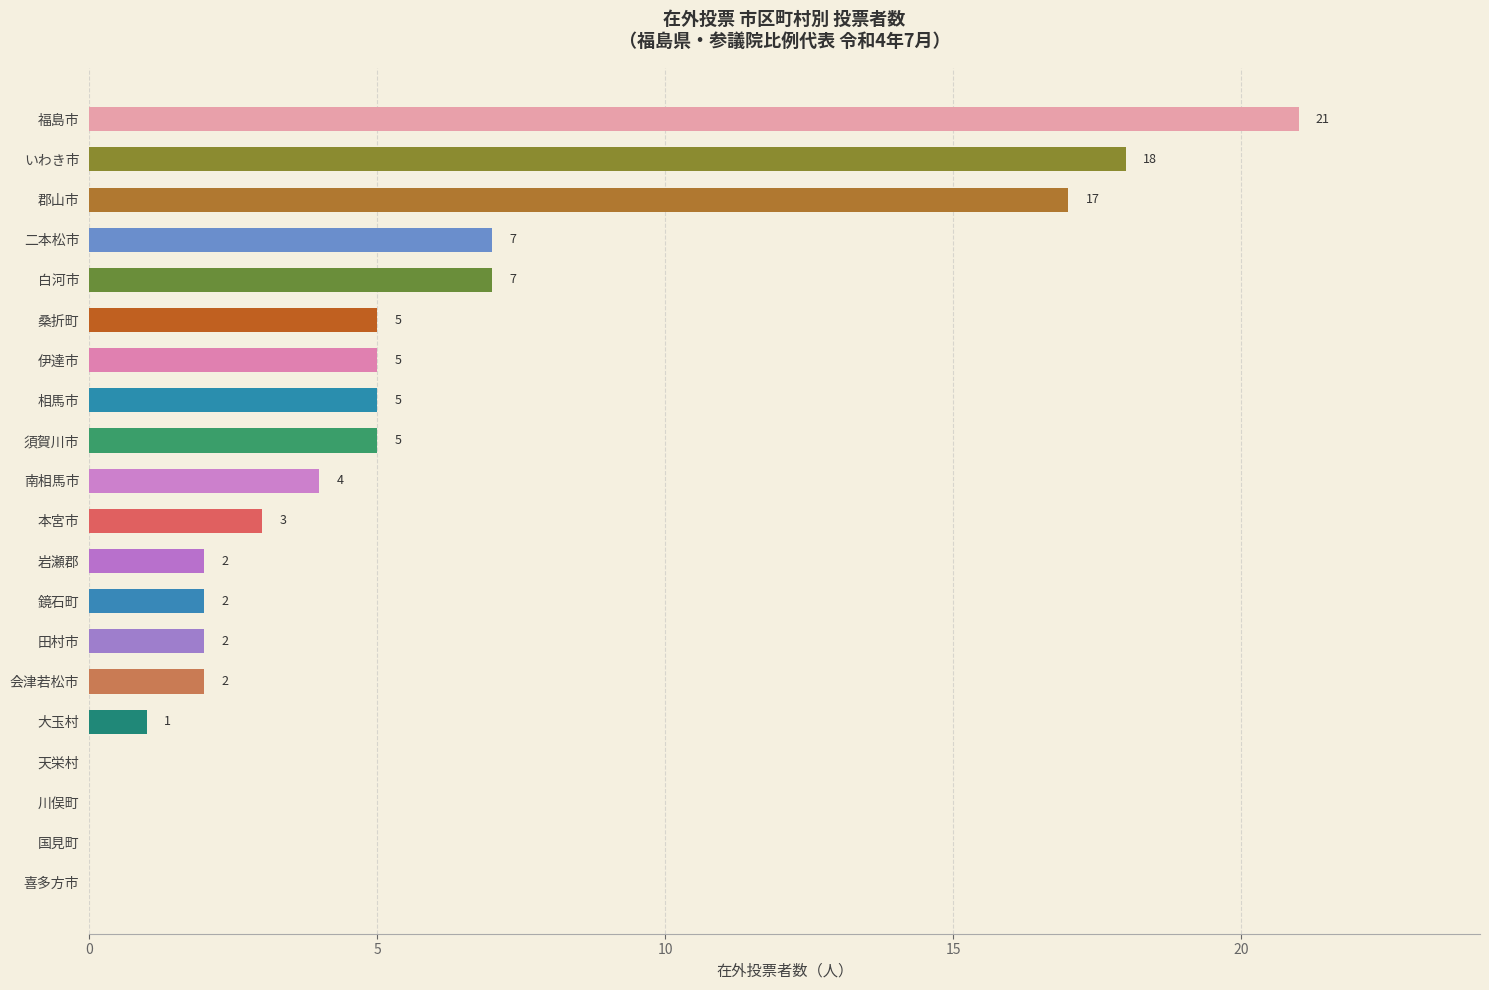

What is the change in value from 岩瀬郡 to 福島市?

+19